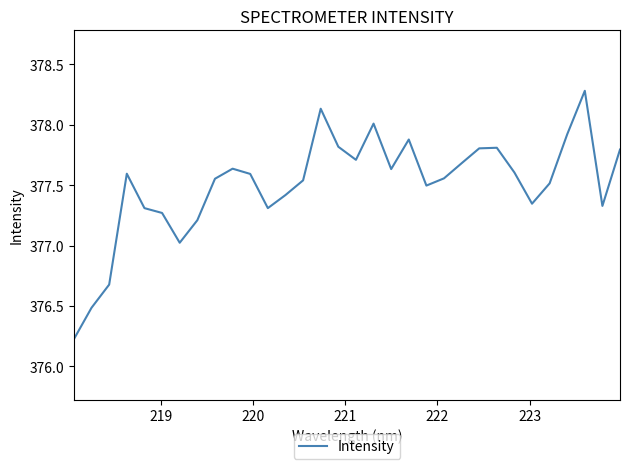

How many lines are shown in the chart?

1